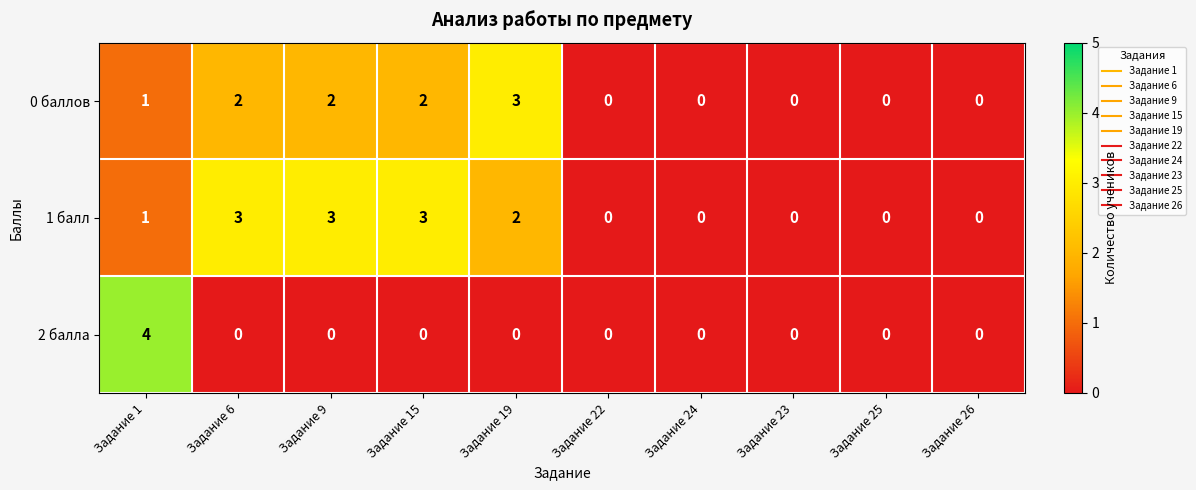

At which label is 1 балл closest to 1?

Задание 1